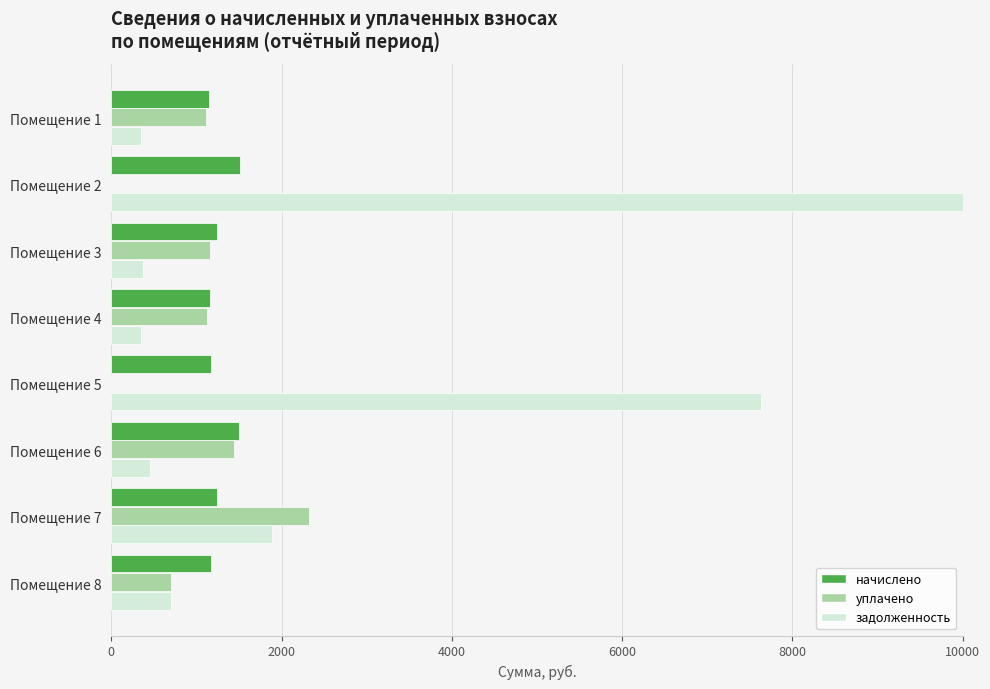

Is it true that уплачено equals 1446.6 at Помещение 6?

True